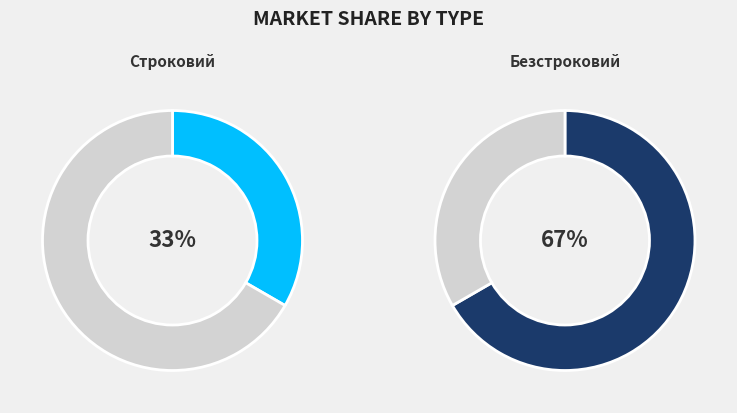

Do Строковий and Безстроковий together represent more than half of the pie?

Yes